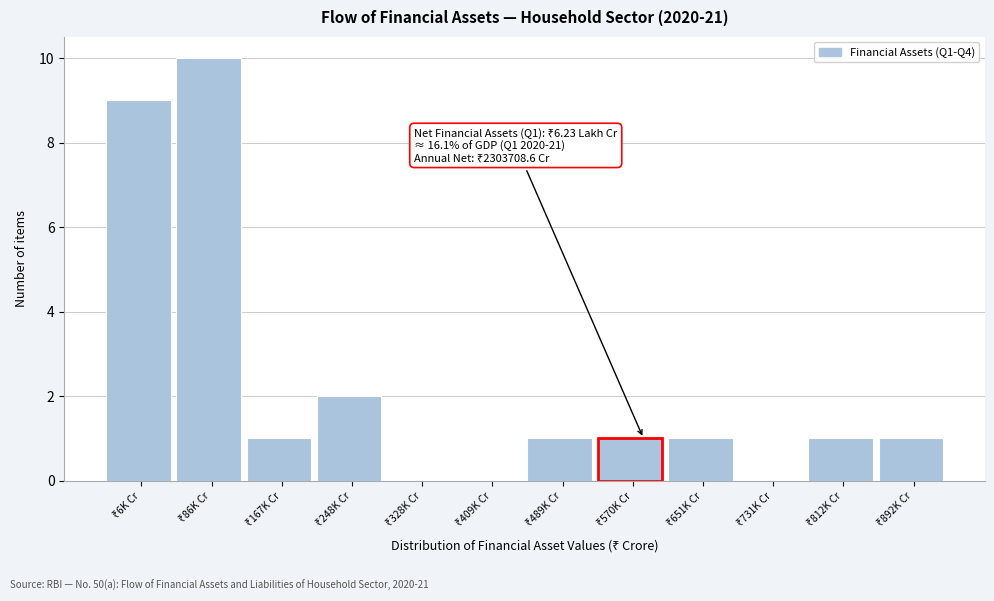

What is the maximum value shown in the chart?

10